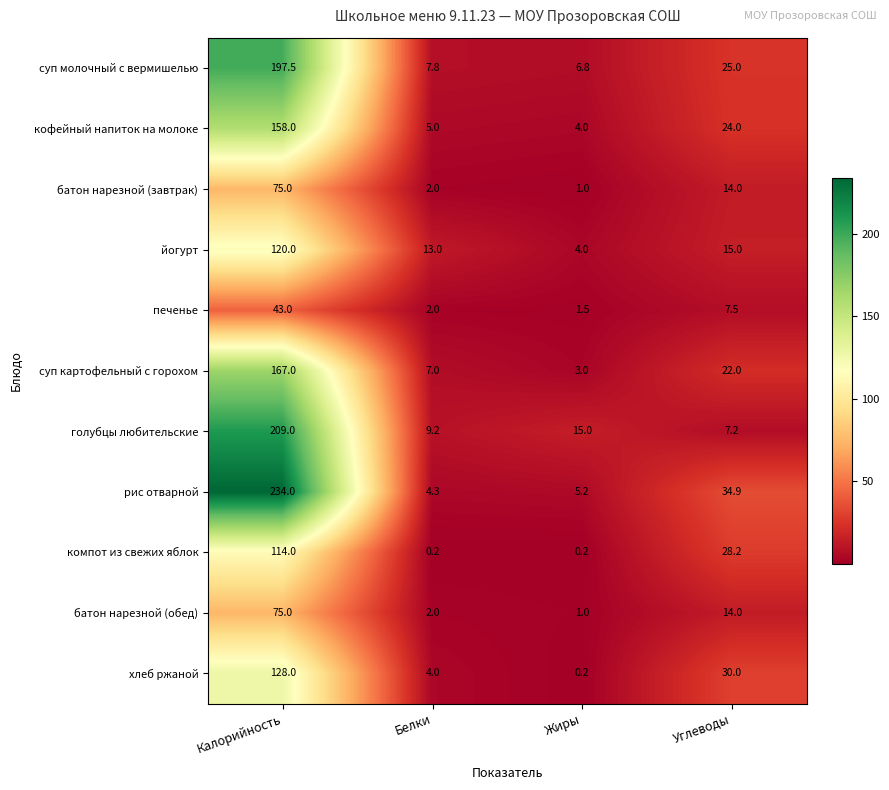

At which category is the sum across all series the highest?

Калорийность